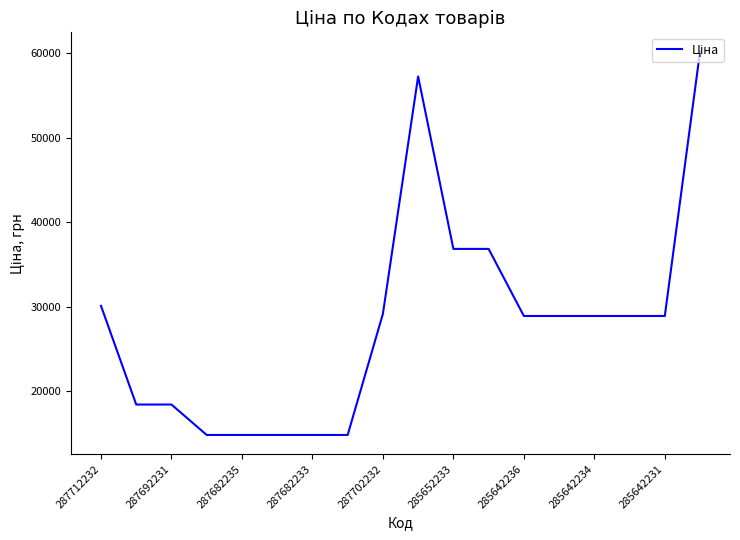

Is this an area chart (filled region under the line)?

No